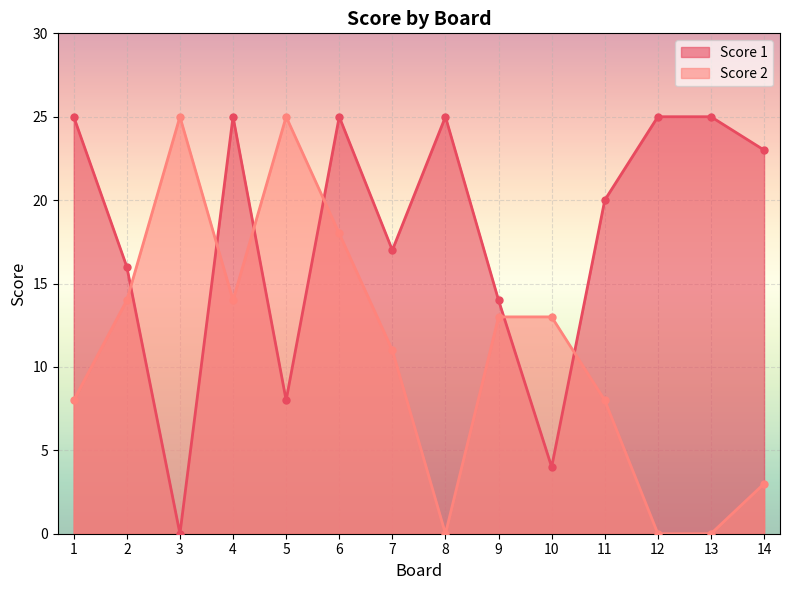

Which series changed the most between 8 and 13?

Score 1